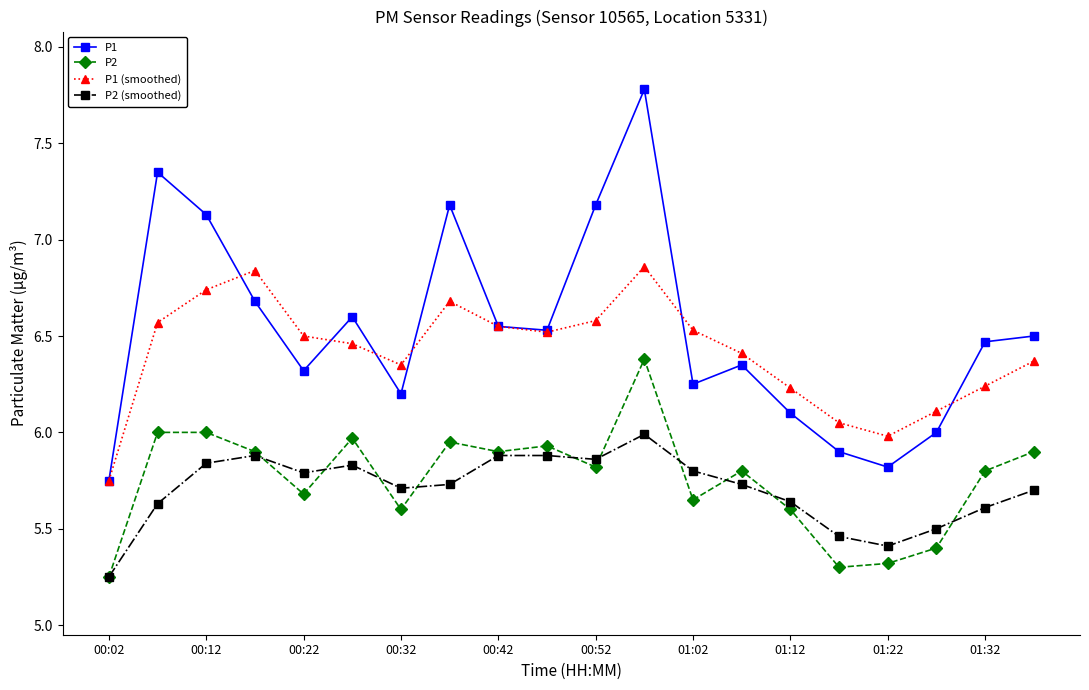

What is the value of the P2 point at the 18th from the left?

5.4